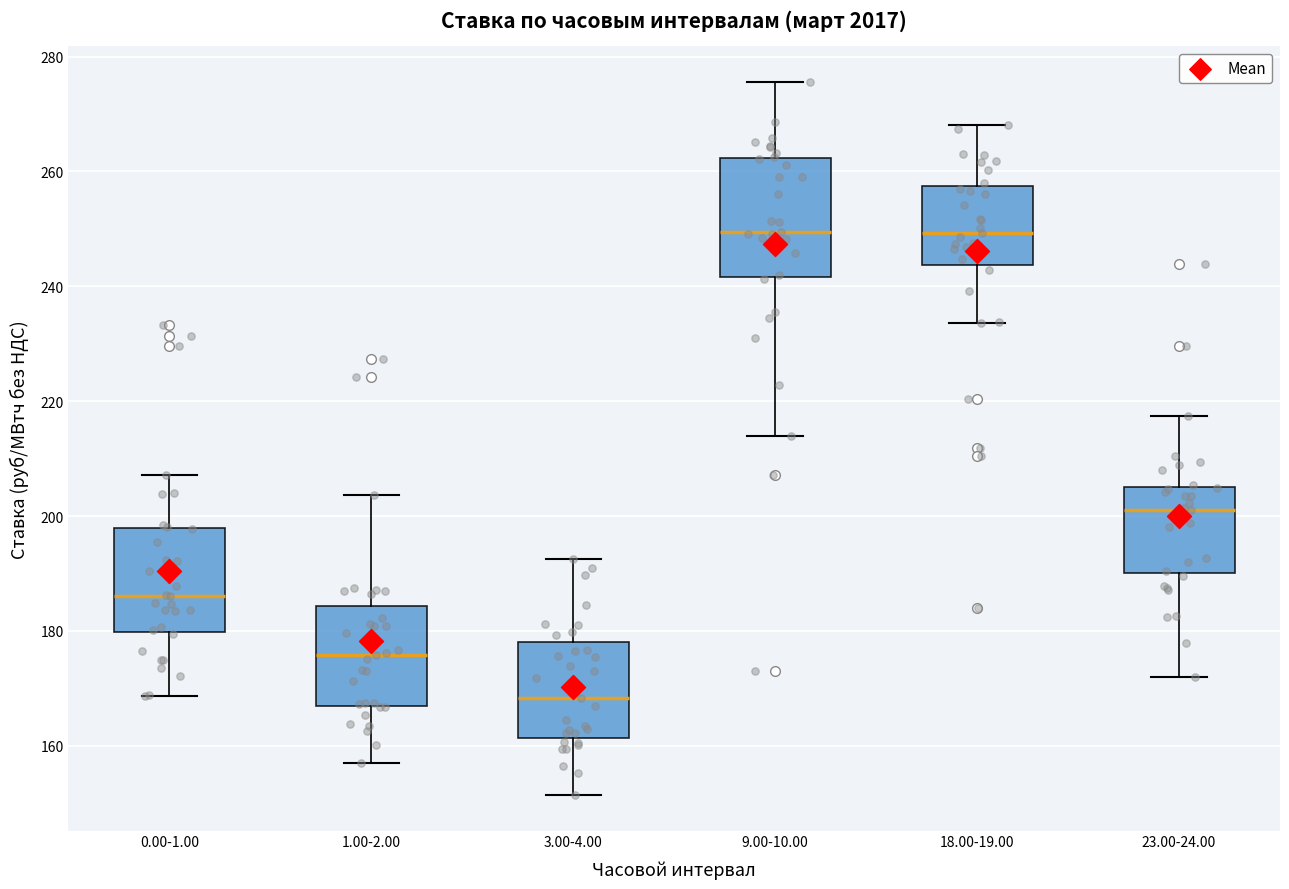

Where does the lower whisker of the box for 23.00-24.00 end on the y-axis? The values are not printed on the chart, so give them approximately, as read against the axis.

172